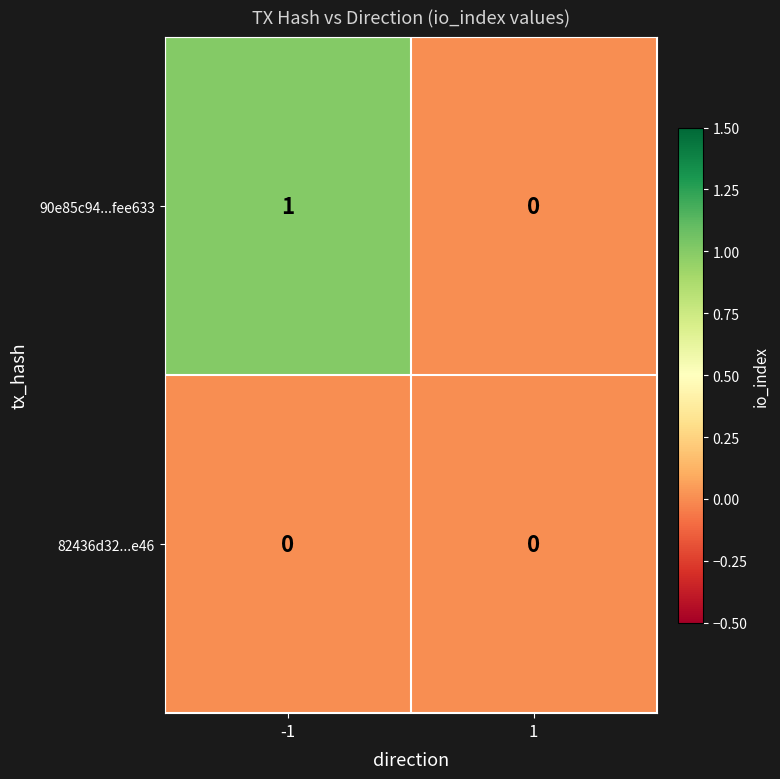

Which series has the widest spread of values?

90e85c94...fee633